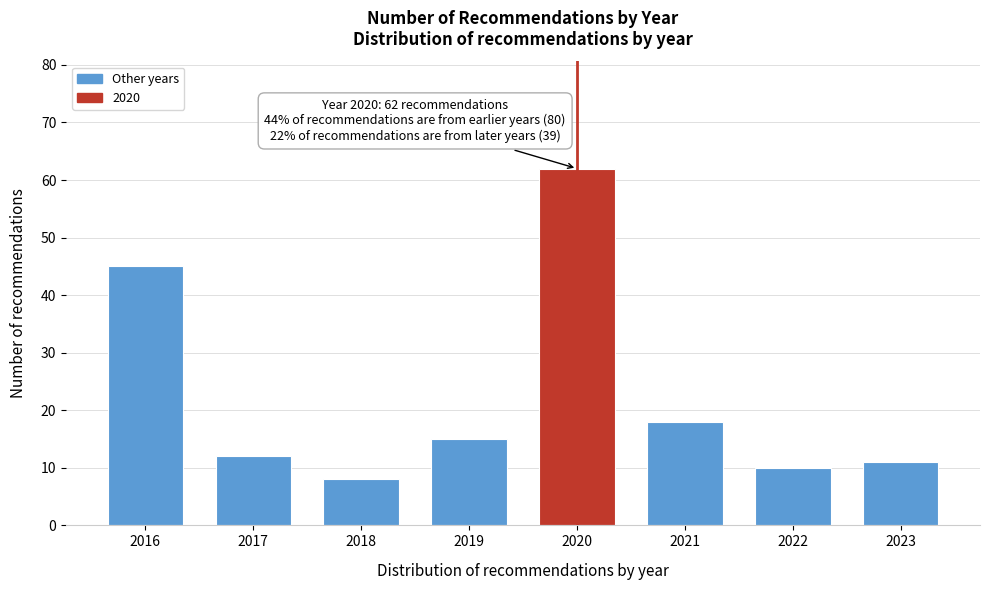

Reading right to left, extract all data points from this chart.

11	10	18	62	15	8	12	45